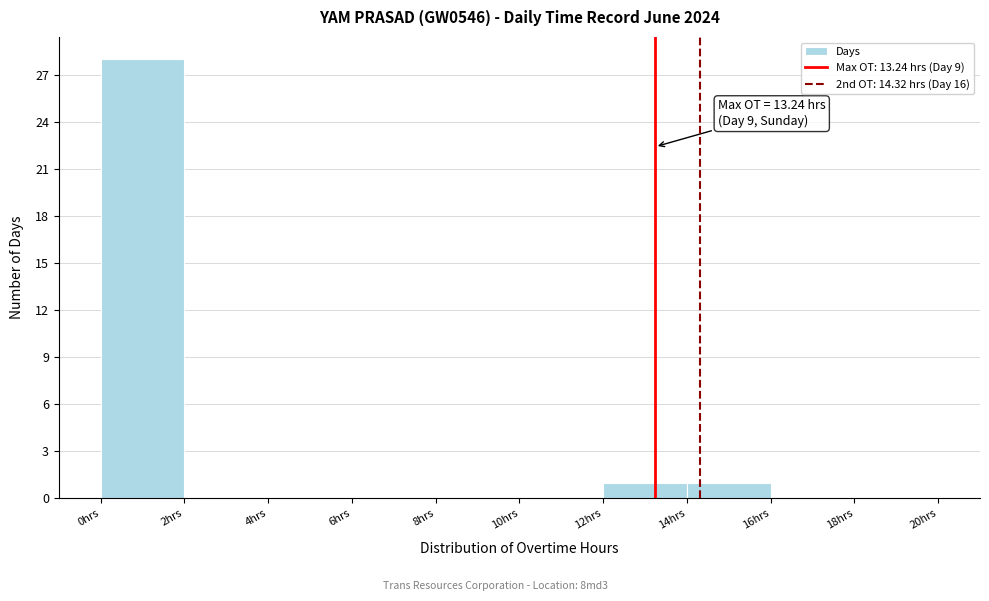

Which range on the x-axis has the tallest bar?

0 to 2